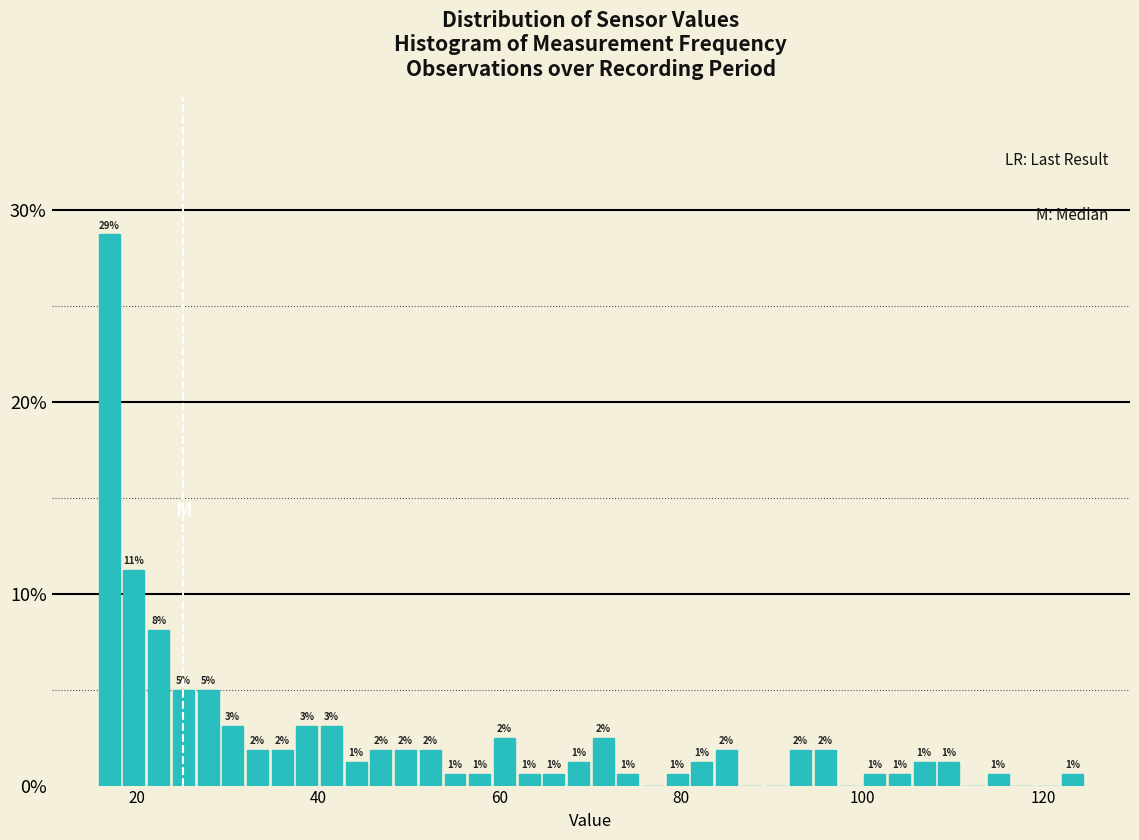

Around what value on the x-axis is the tallest bar? Give the approximate position of its centre, as read against the axis.

16